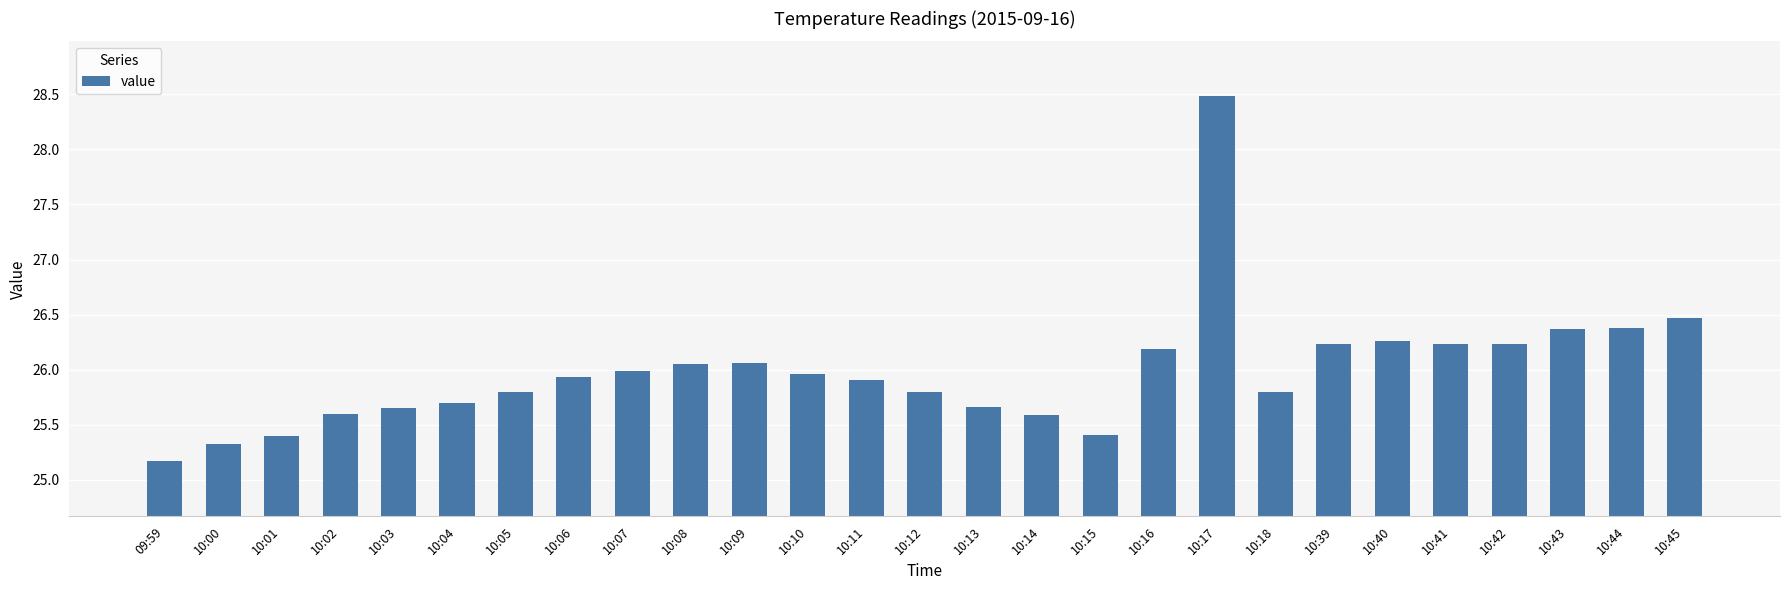

What is the greatest value displayed?

28.5